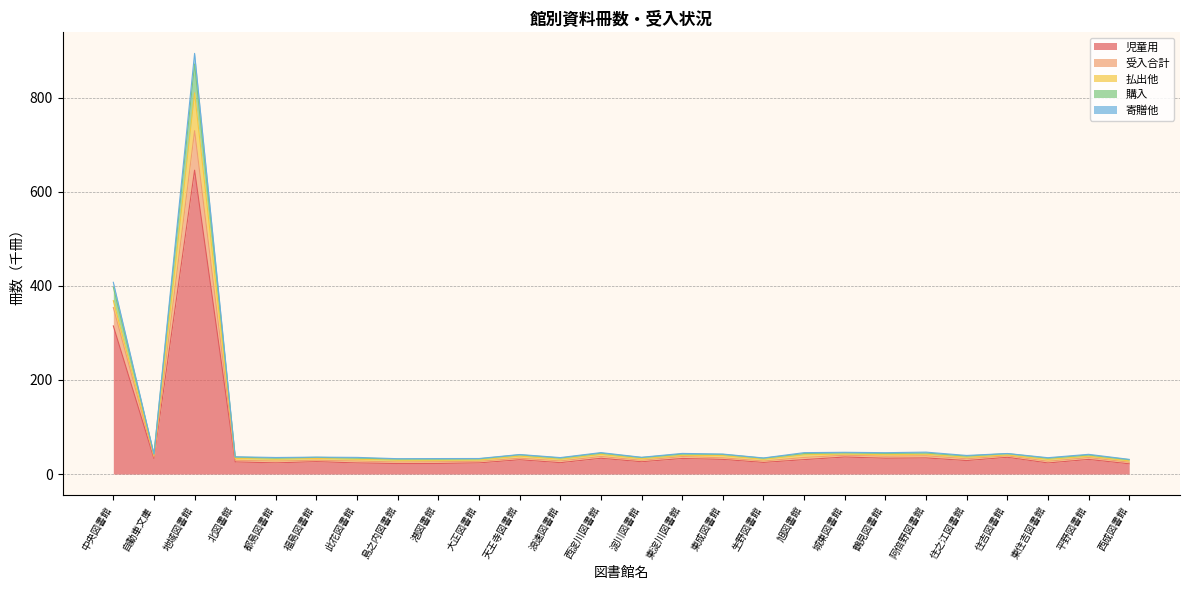

Read the 児童用 value at 地域図書館.

645.9